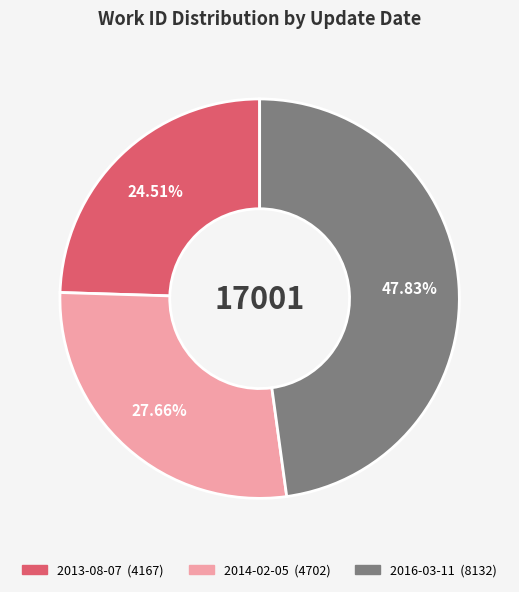

To the nearest percent, what portion does 2013-08-07 represent?

25%